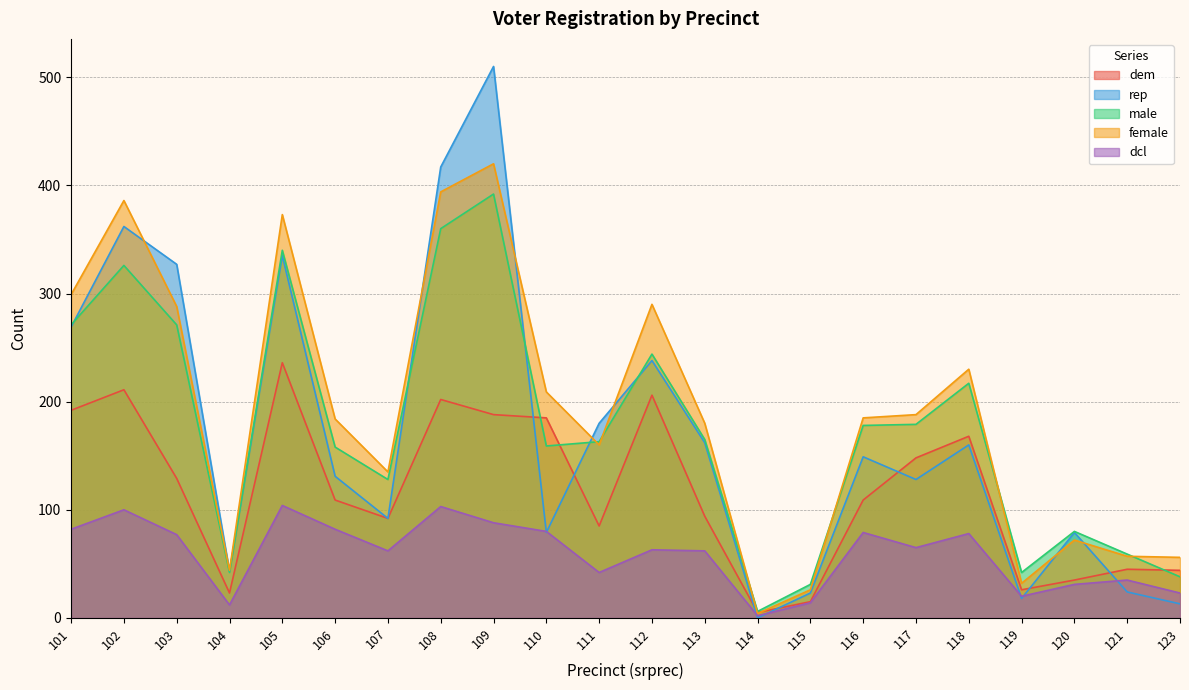

At which label does dem first exceed 109?

101